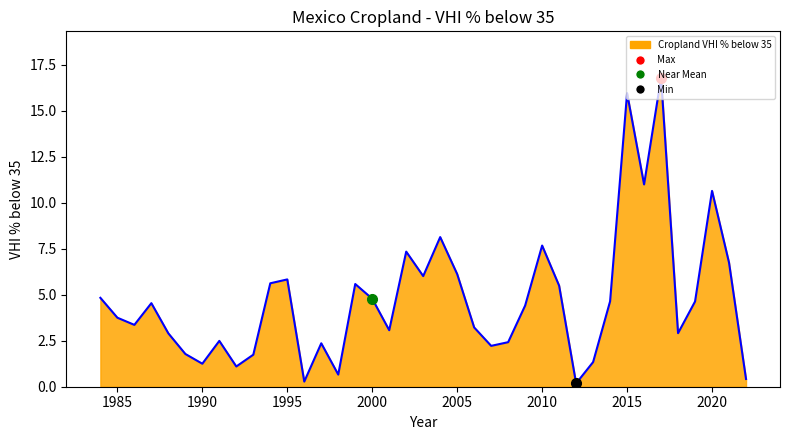

What is the maximum value shown in the chart?

16.8